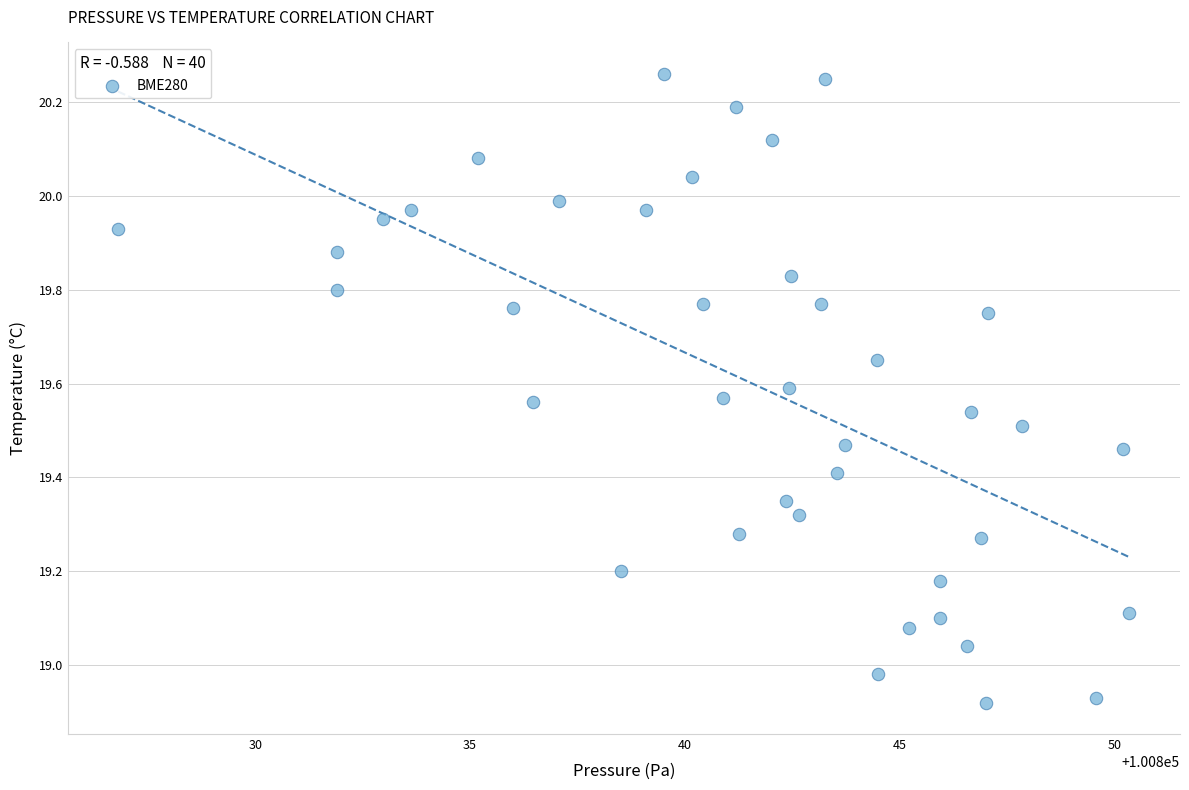

What is the range of X values (max minus min)?

23.5